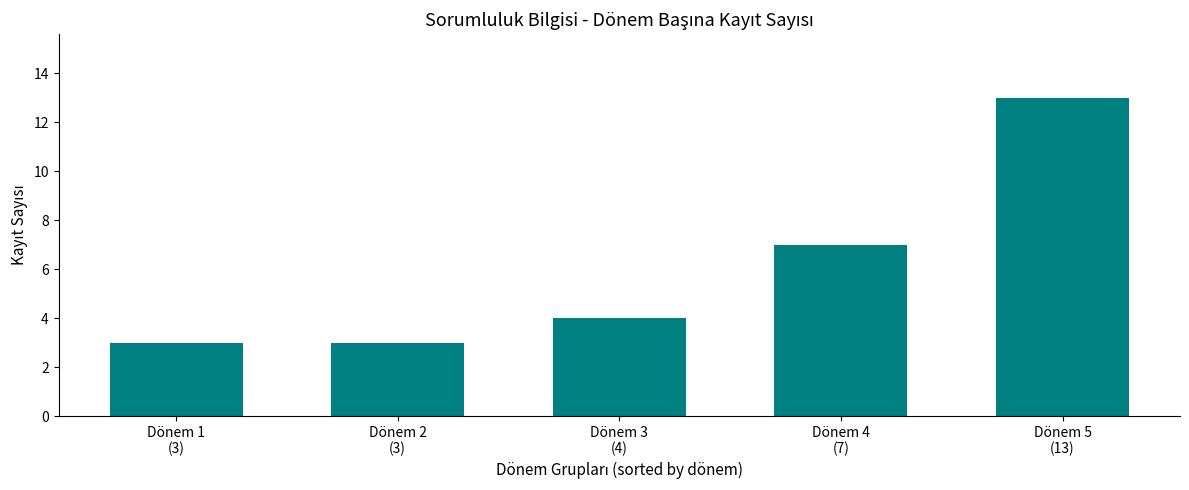

At which label is the value closest to 8?

Dönem 4
(7)